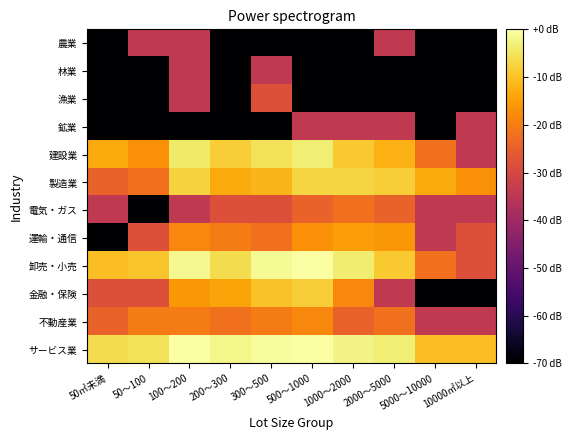

At which category is the sum across all series the highest?

100～200